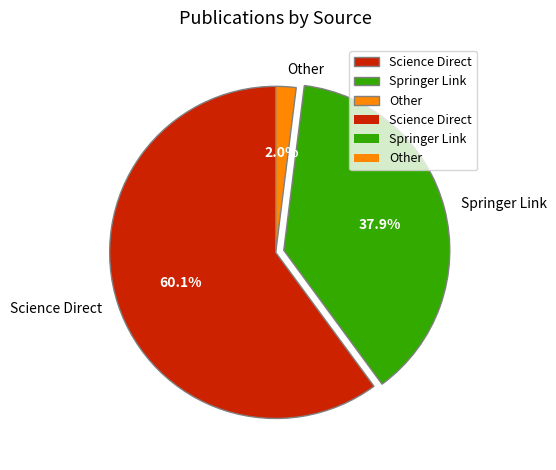

Between Springer Link and Science Direct, which is larger?

Science Direct